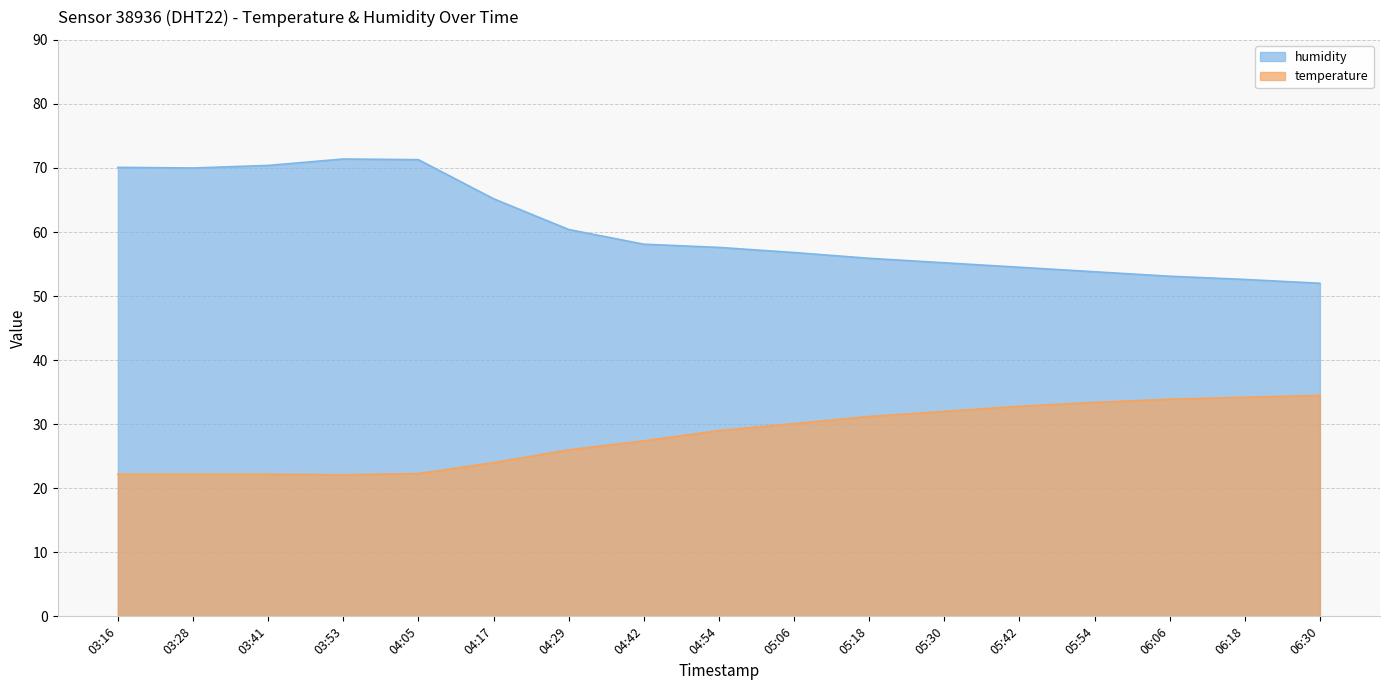

What are all the series names shown in the legend?

temperature, humidity